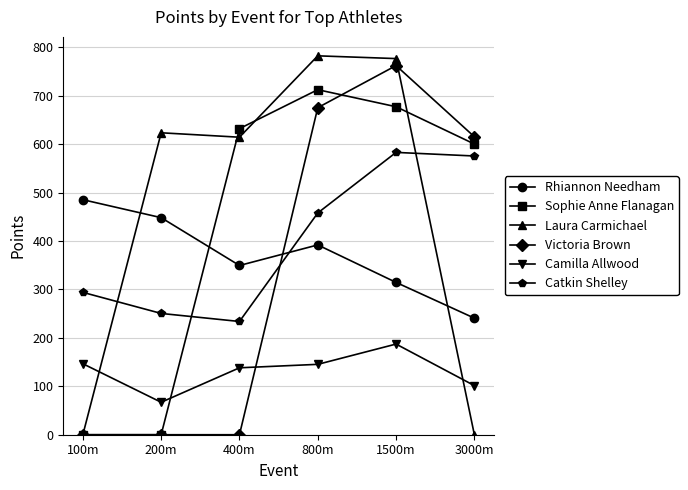

True or false: Sophie Anne Flanagan has a value of 0.0 at 200m.

True